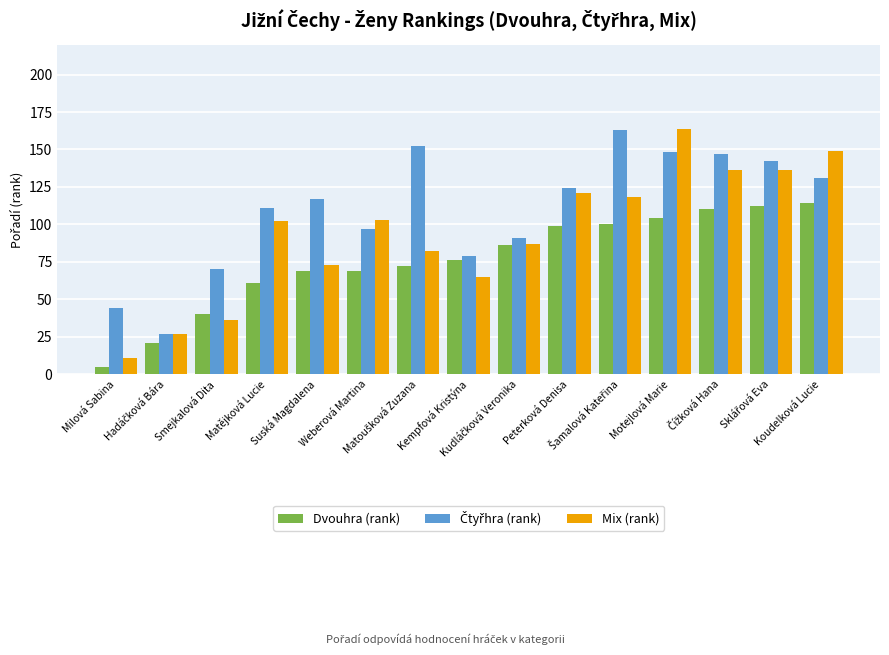

How many bars are there in each group?

3